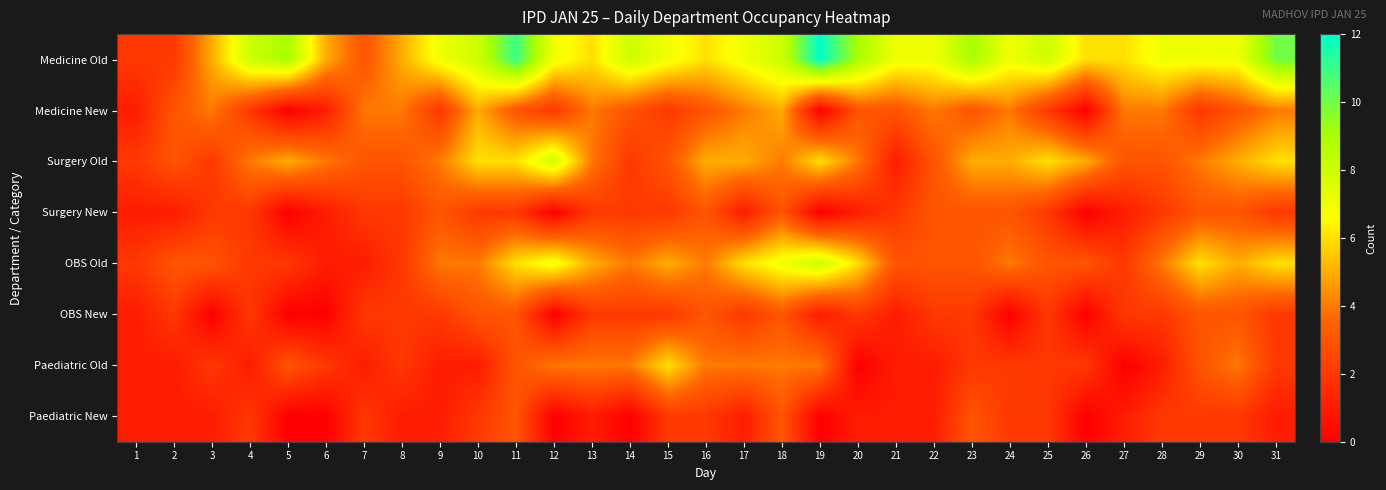

List the series in order of their peak value, lowest first.

Surgery New, OBS New, Paediatric New, Medicine New, Paediatric Old, Surgery Old, OBS Old, Medicine Old